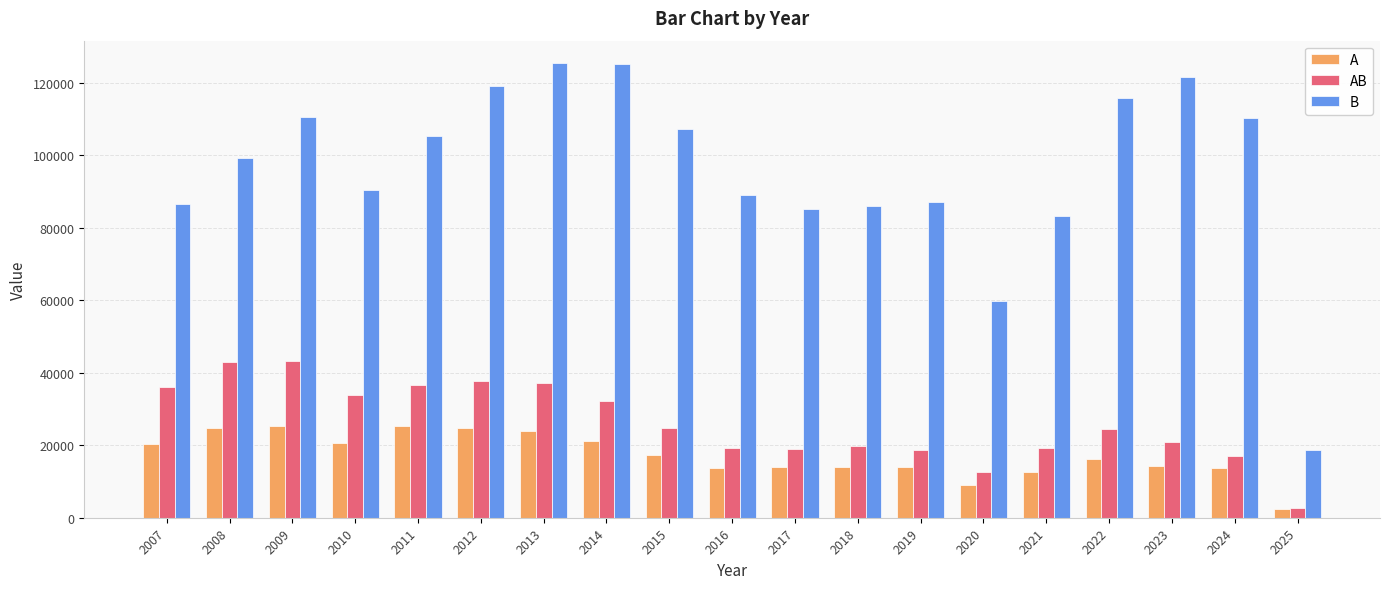

Which series has the widest spread of values?

B